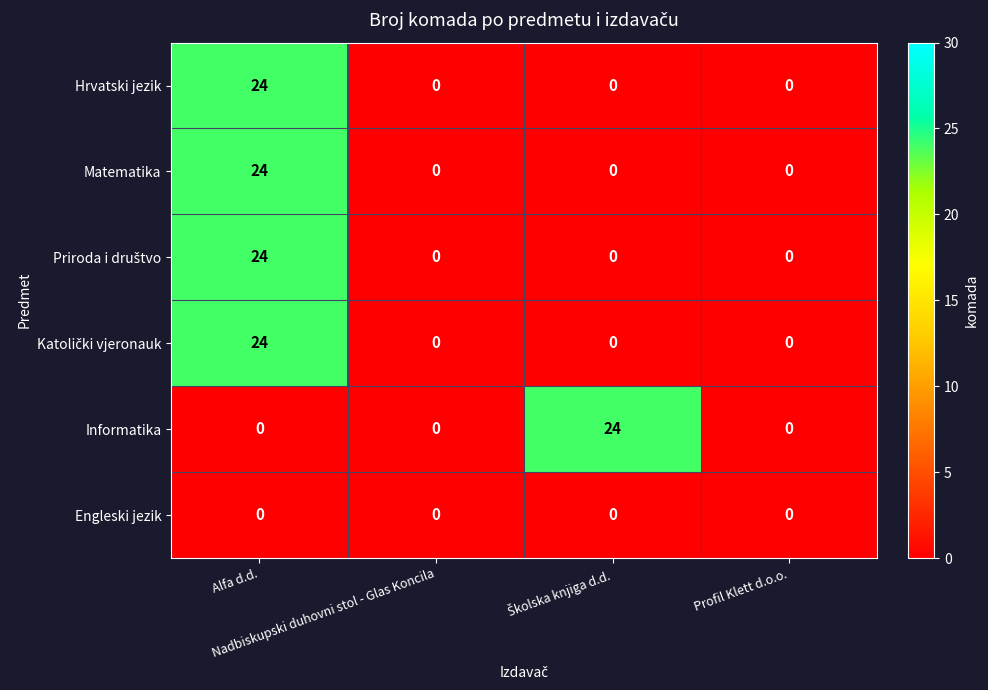

What is the sum of all Hrvatski jezik values?

24